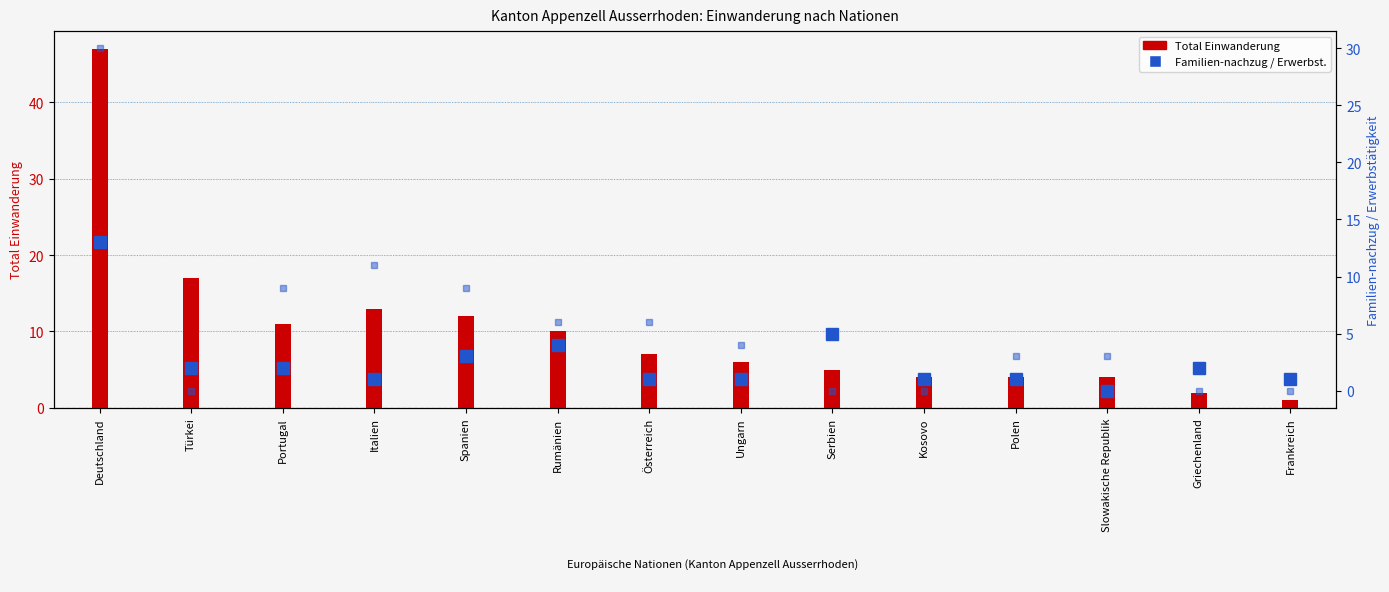

What is the label of the 9th bar from the right?

Rumänien